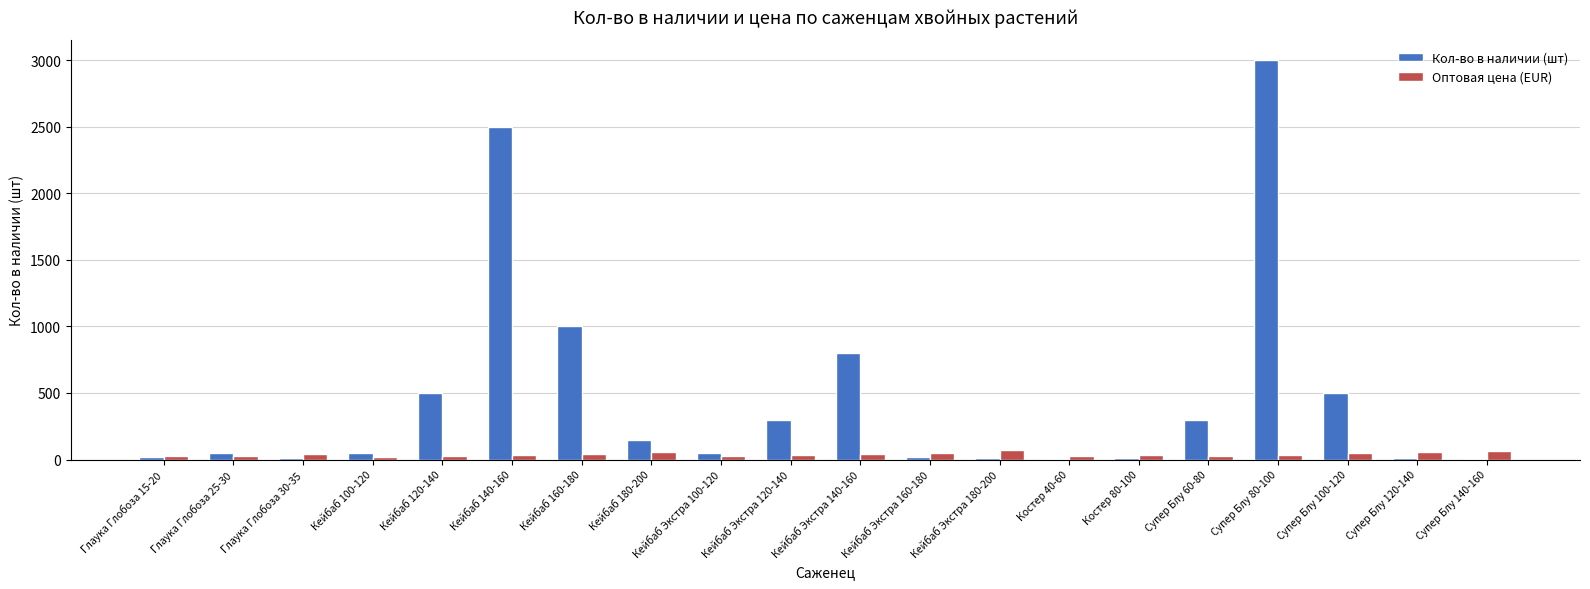

At which category is the sum across all series the highest?

Супер Блу 80-100